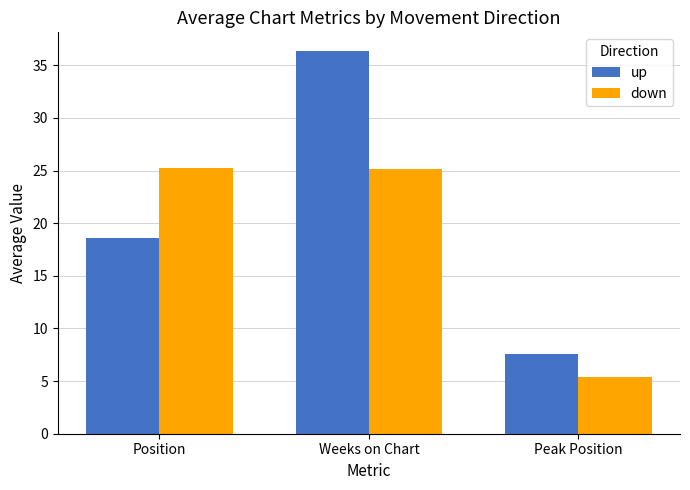

How many series are shown in this chart?

2